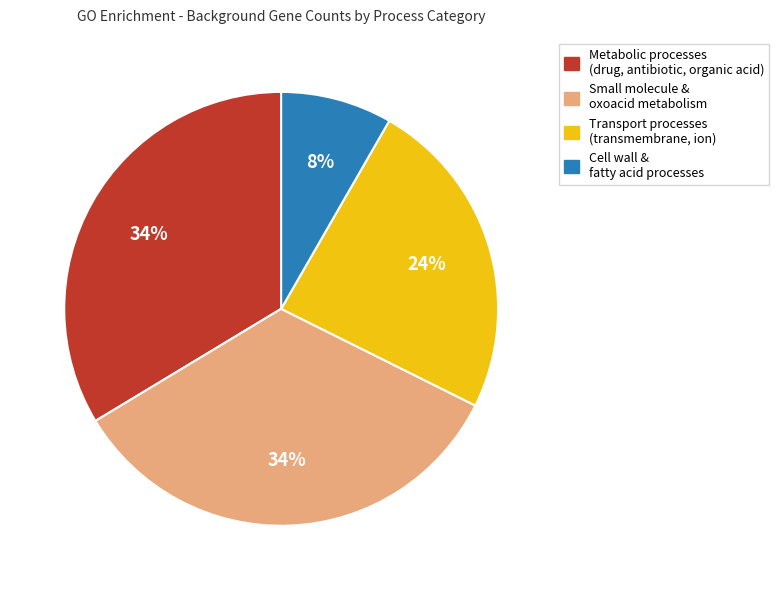

Is there a majority slice in this chart?

No